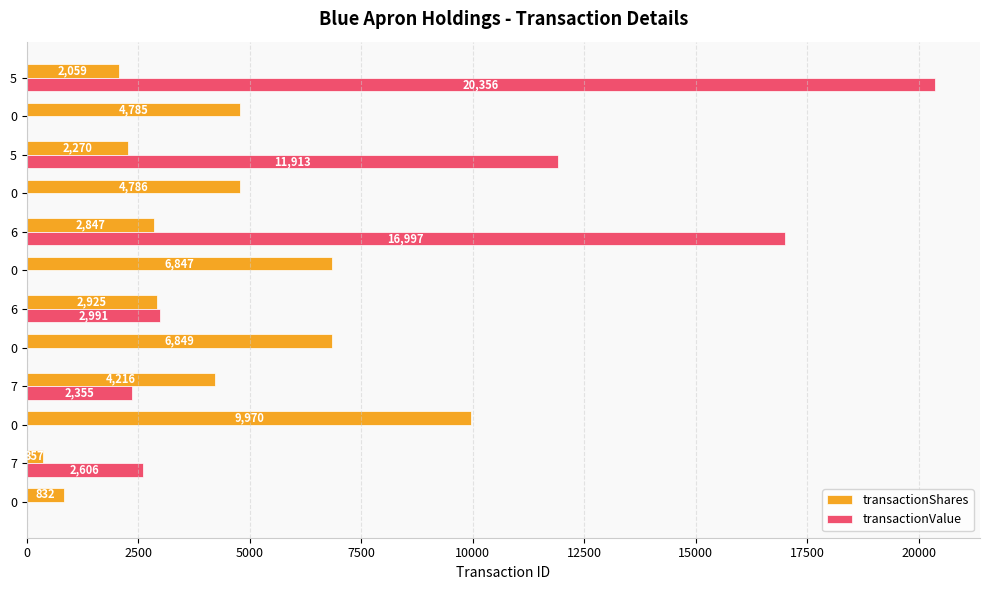

What is the average value of the transactionValue series?

4768